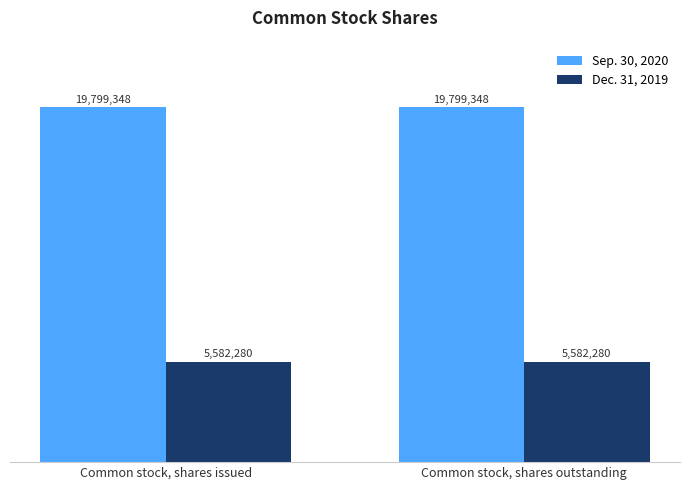

Are the bars grouped side by side (vs. stacked)?

Yes